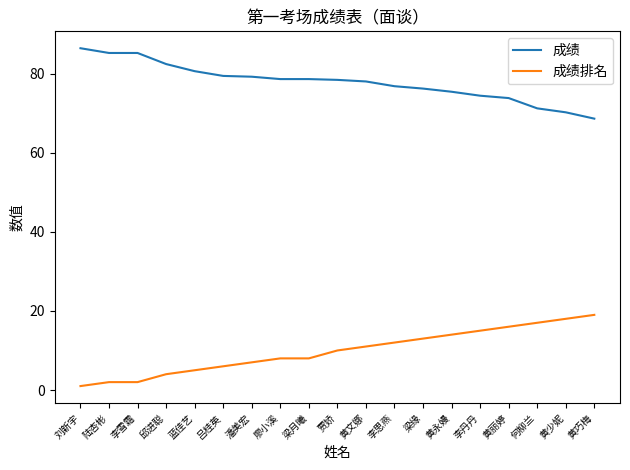

What position from the left is 黄少妮?

18